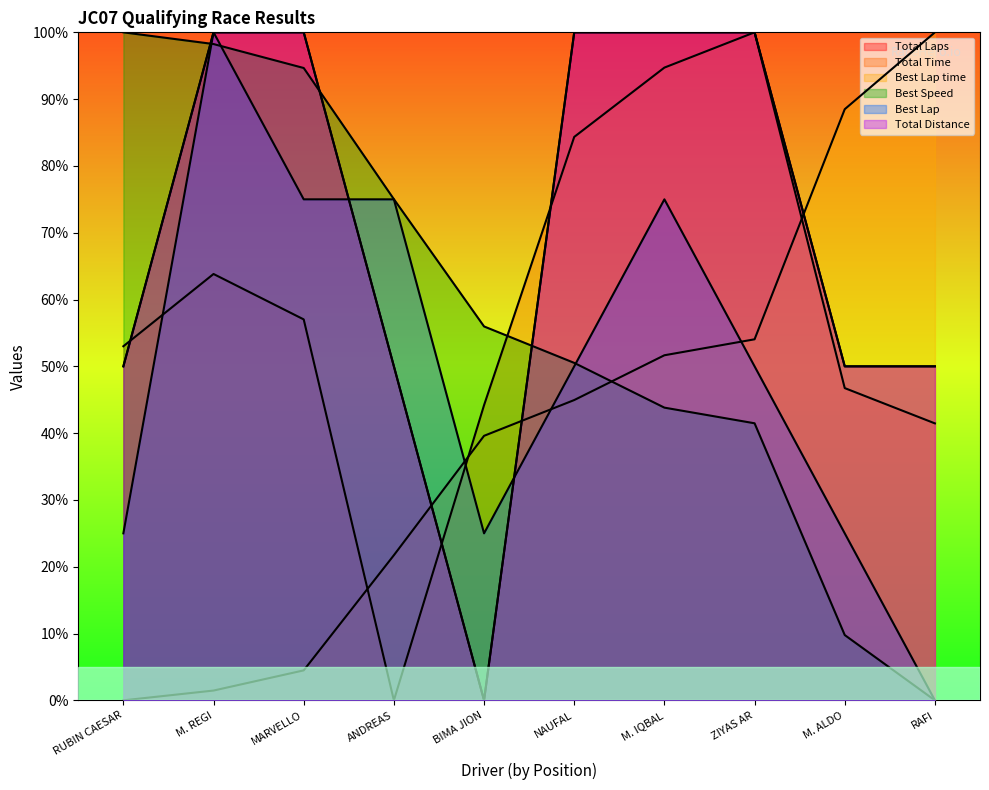

Which series changed the most between ANDREAS and ZIYAS AR?

Total Time